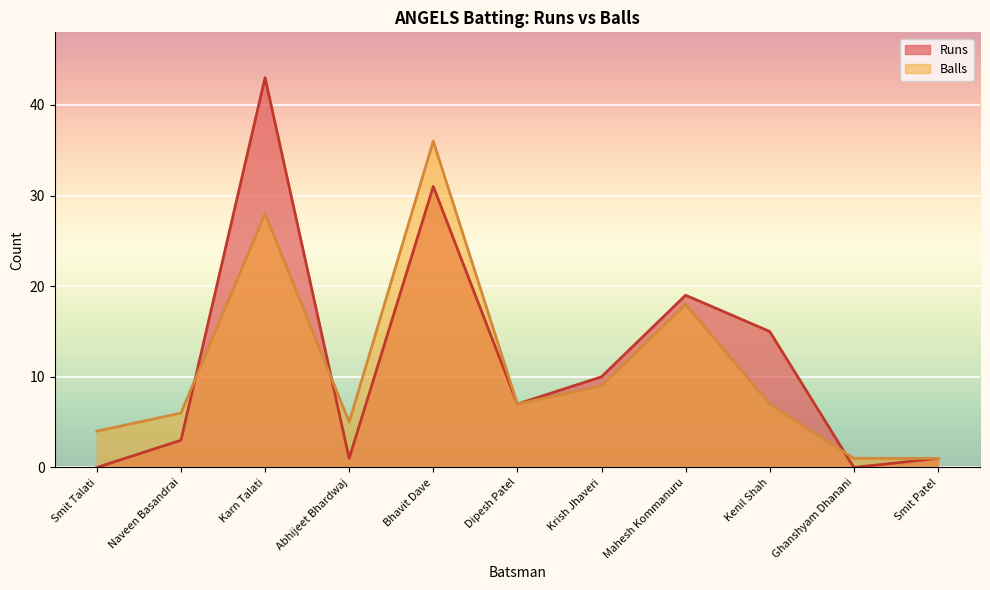

How many lines are shown in the chart?

2